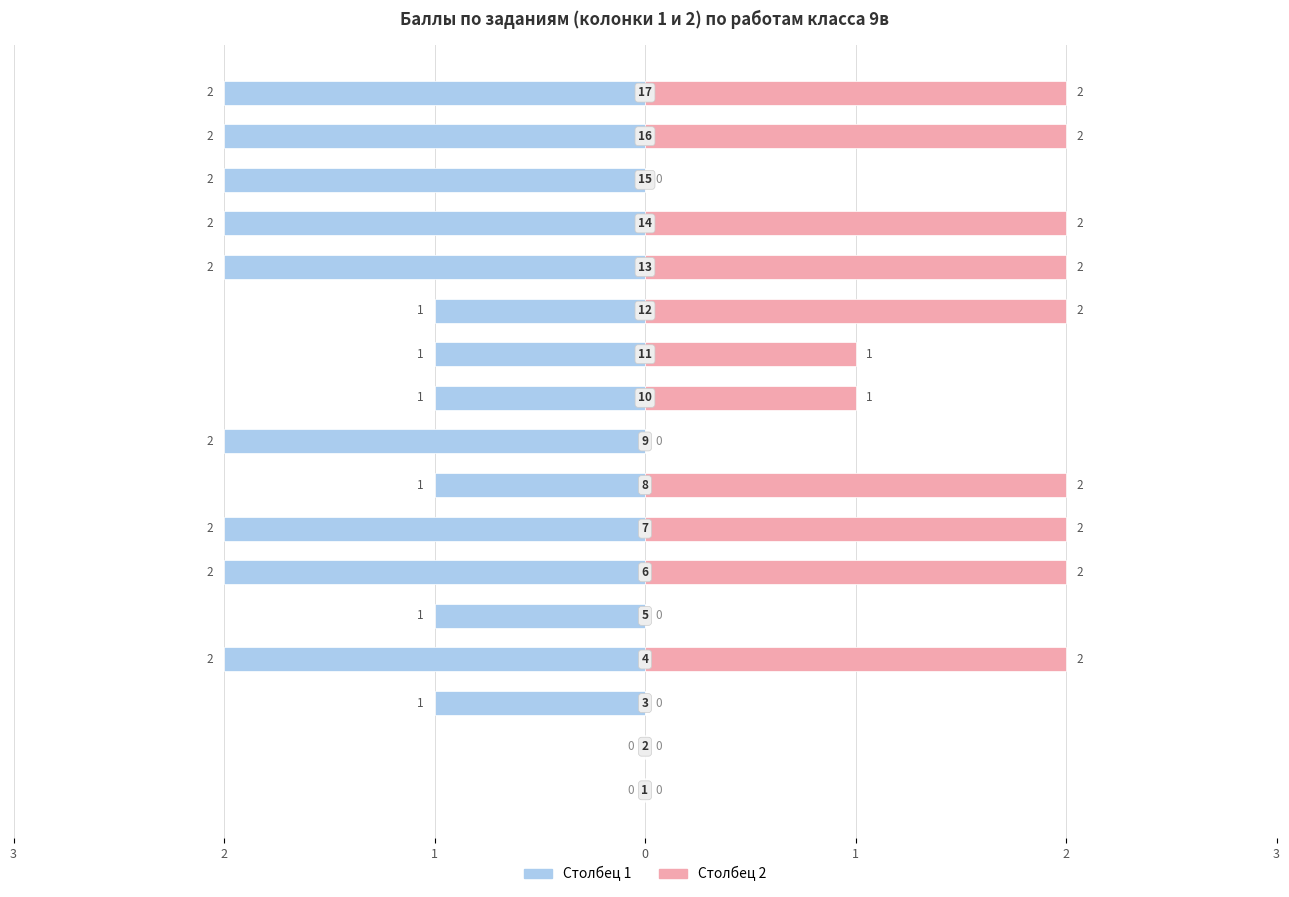

At which category is the sum across all series the highest?

7